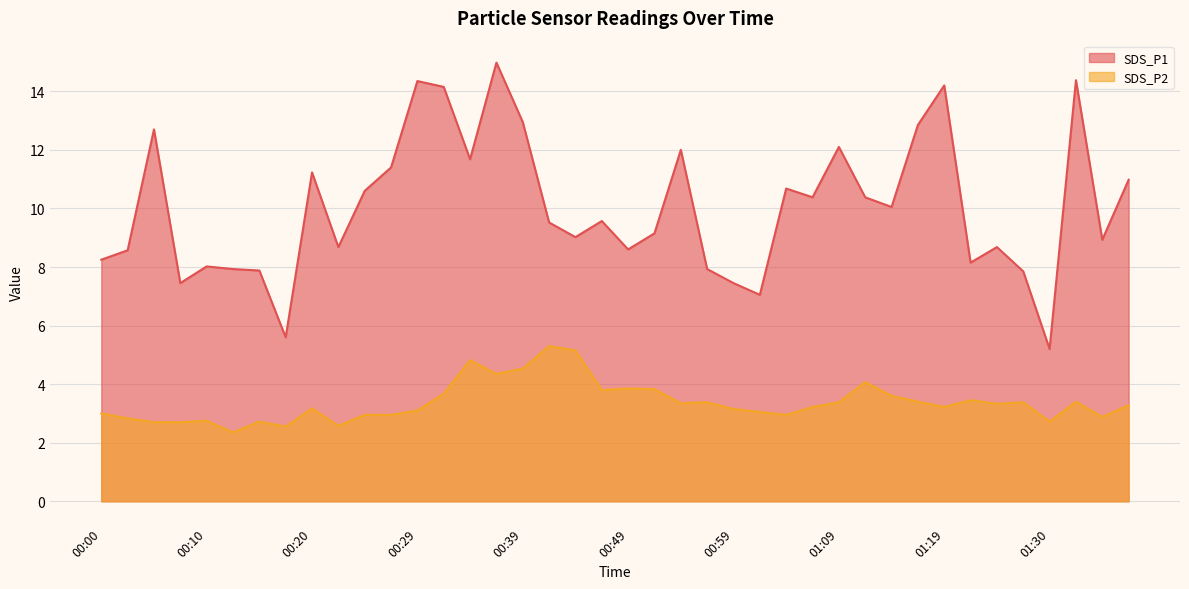

Does the chart display data point markers on the line(s)?

No